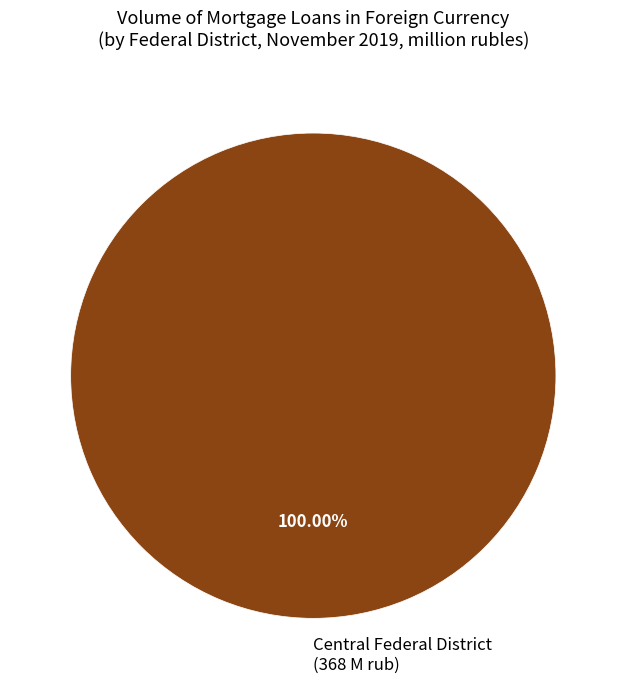

What is the majority slice?

Central Federal District (368 M rub)